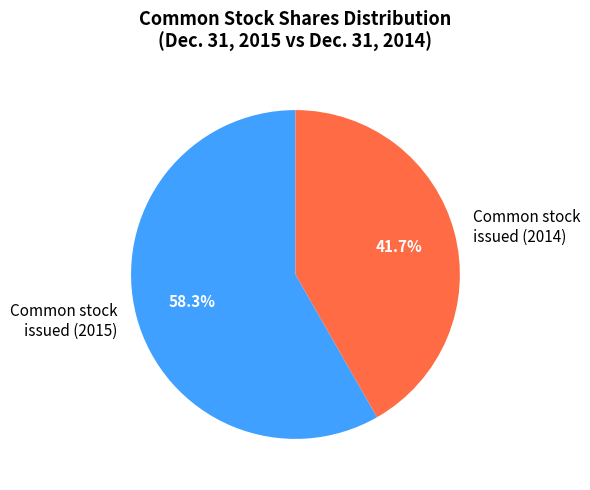

Which category has the biggest portion of the pie?

Common stock issued (2015)